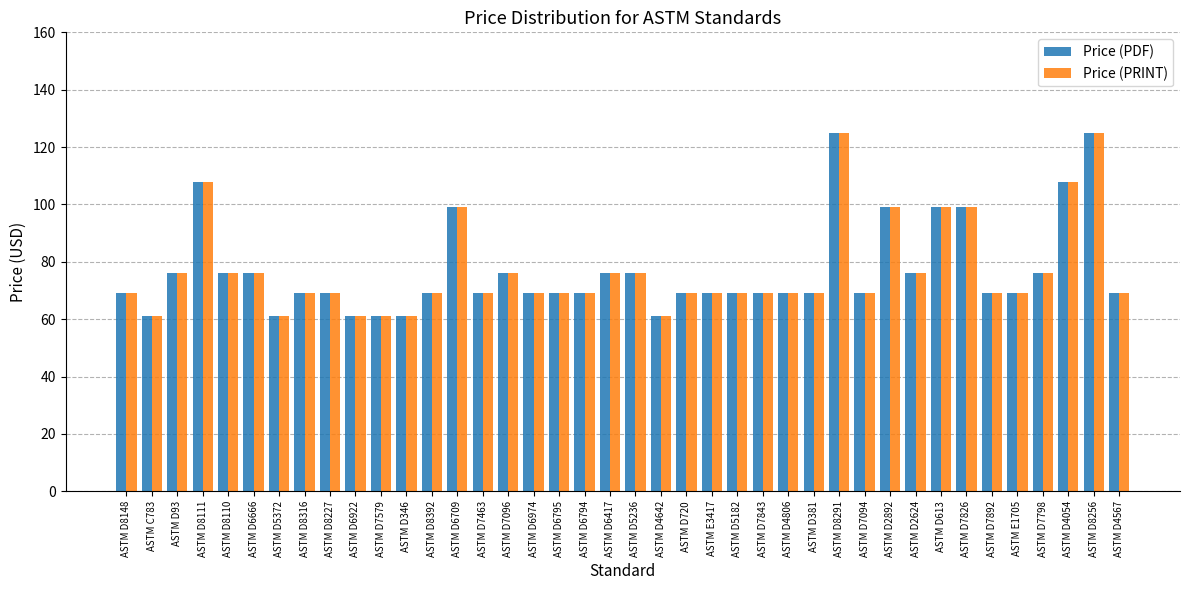

What is the maximum value for Price (PDF)?

125